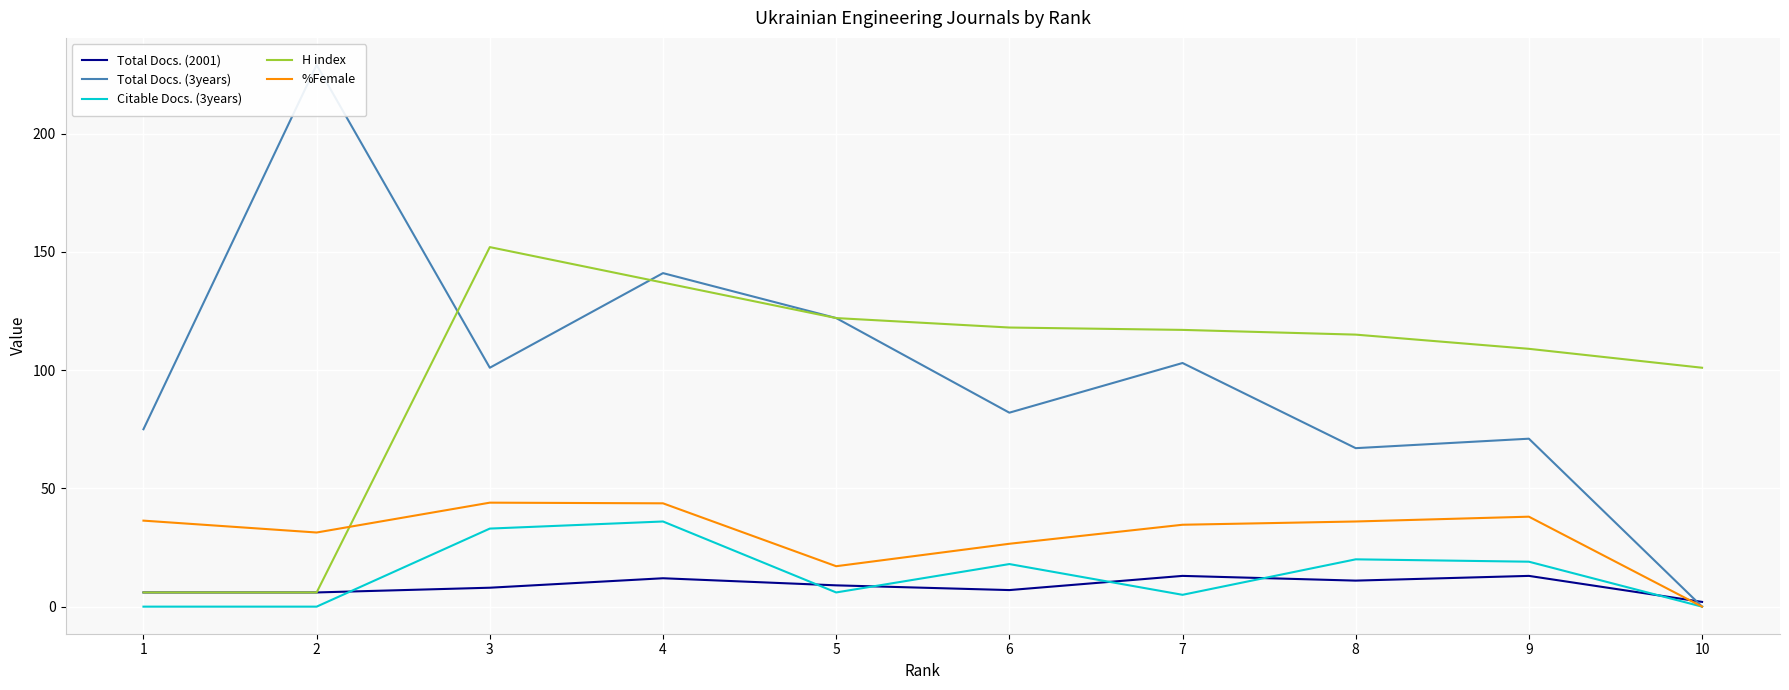

Between 8 and 2, which series saw the biggest shift?

Total Docs. (3years)